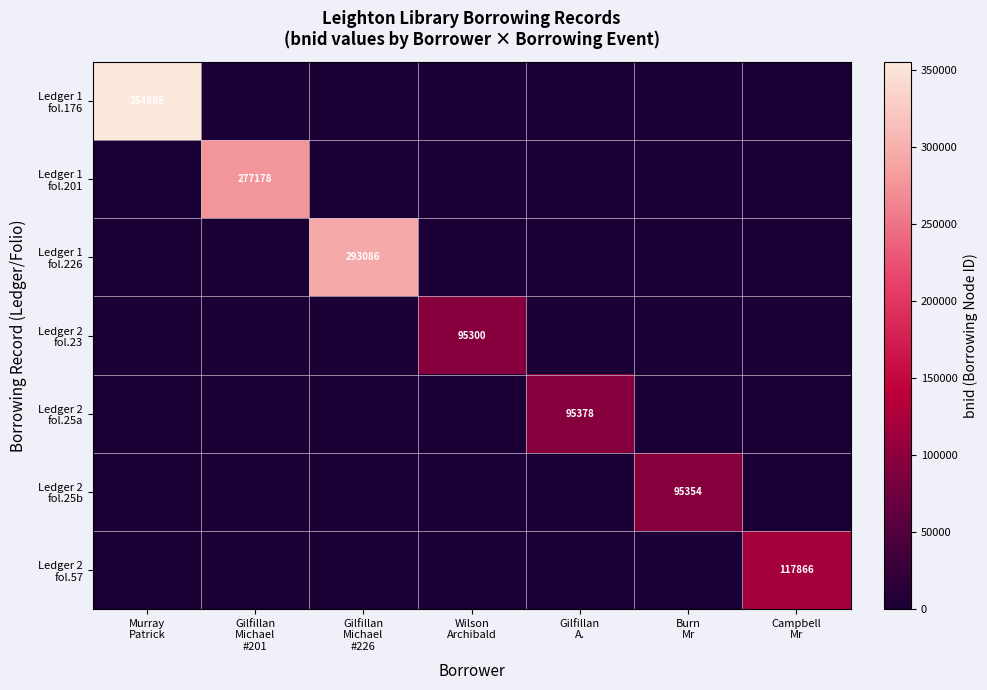

True or false: Ledger 2 fol.25a has a value of 95378 at Gilfillan A..

True